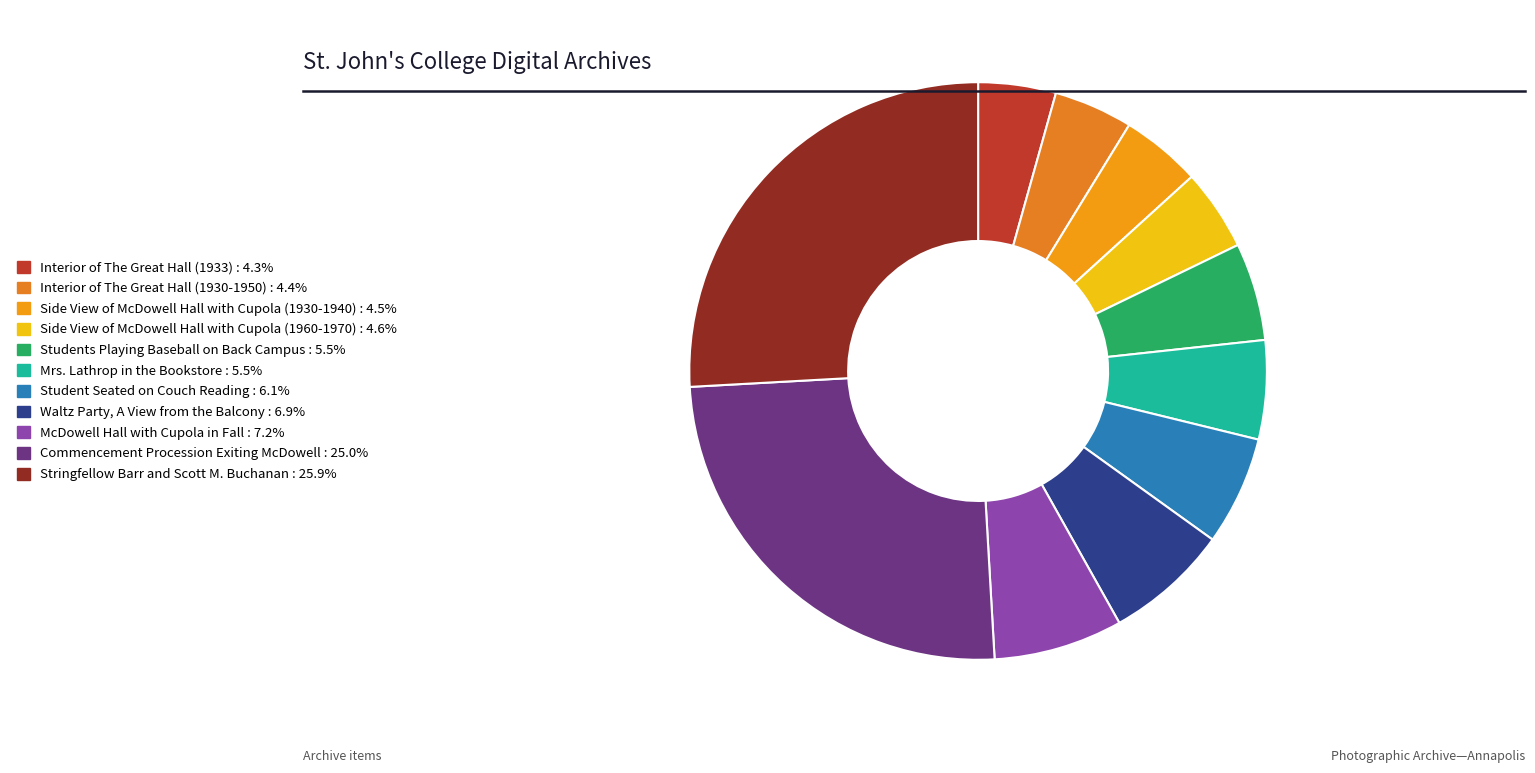

Count the number of slices in the pie.

11